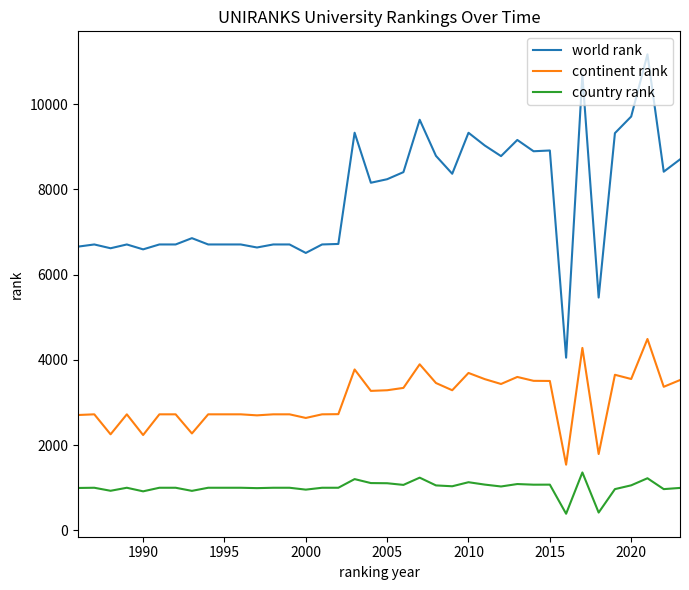

Is this an area chart (filled region under the line)?

No